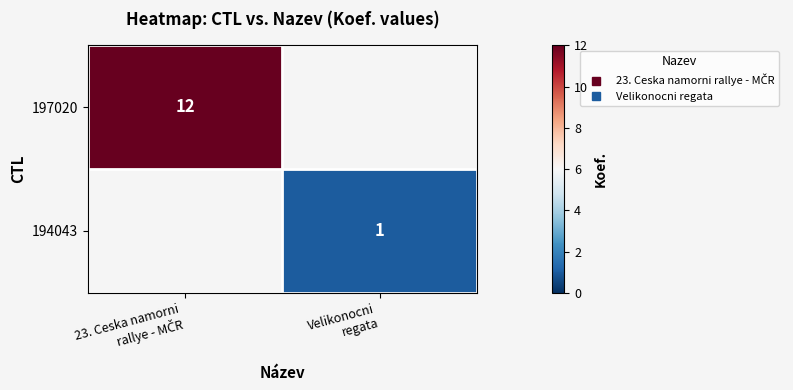

How many positive values does the 194043 series have?

1